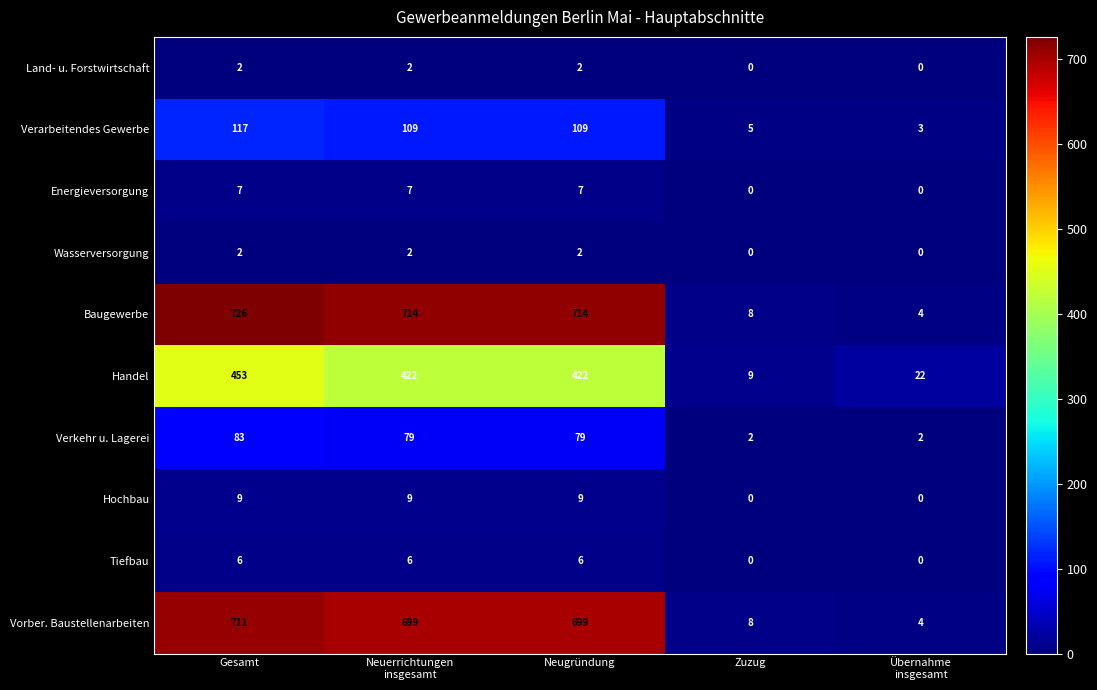

Which series has the largest range (max minus min)?

Baugewerbe